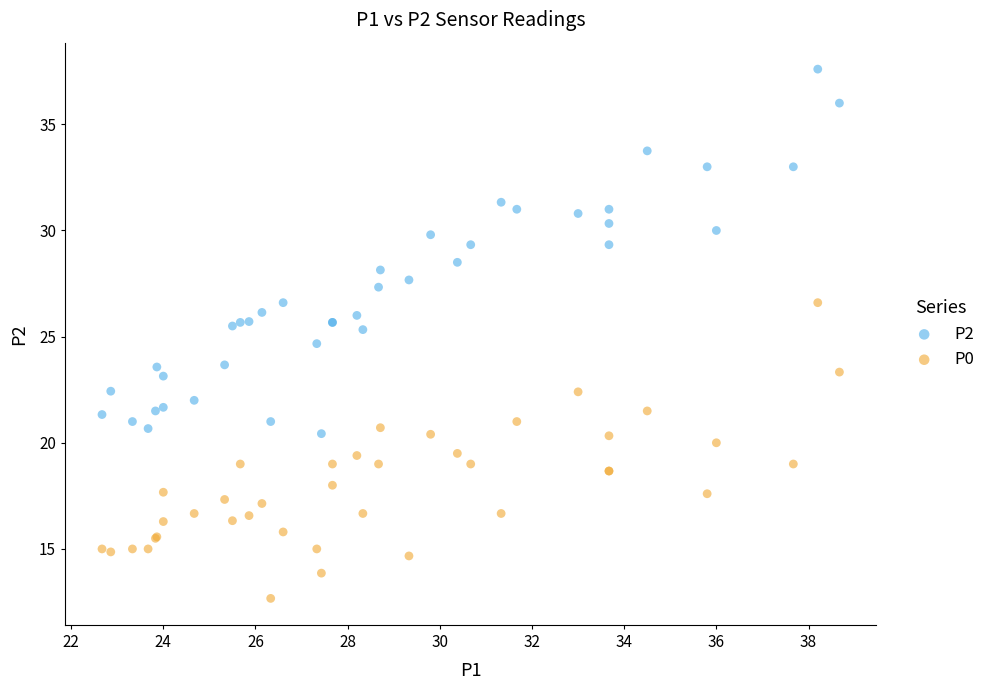

What are all the series names shown in the legend?

P2, P0